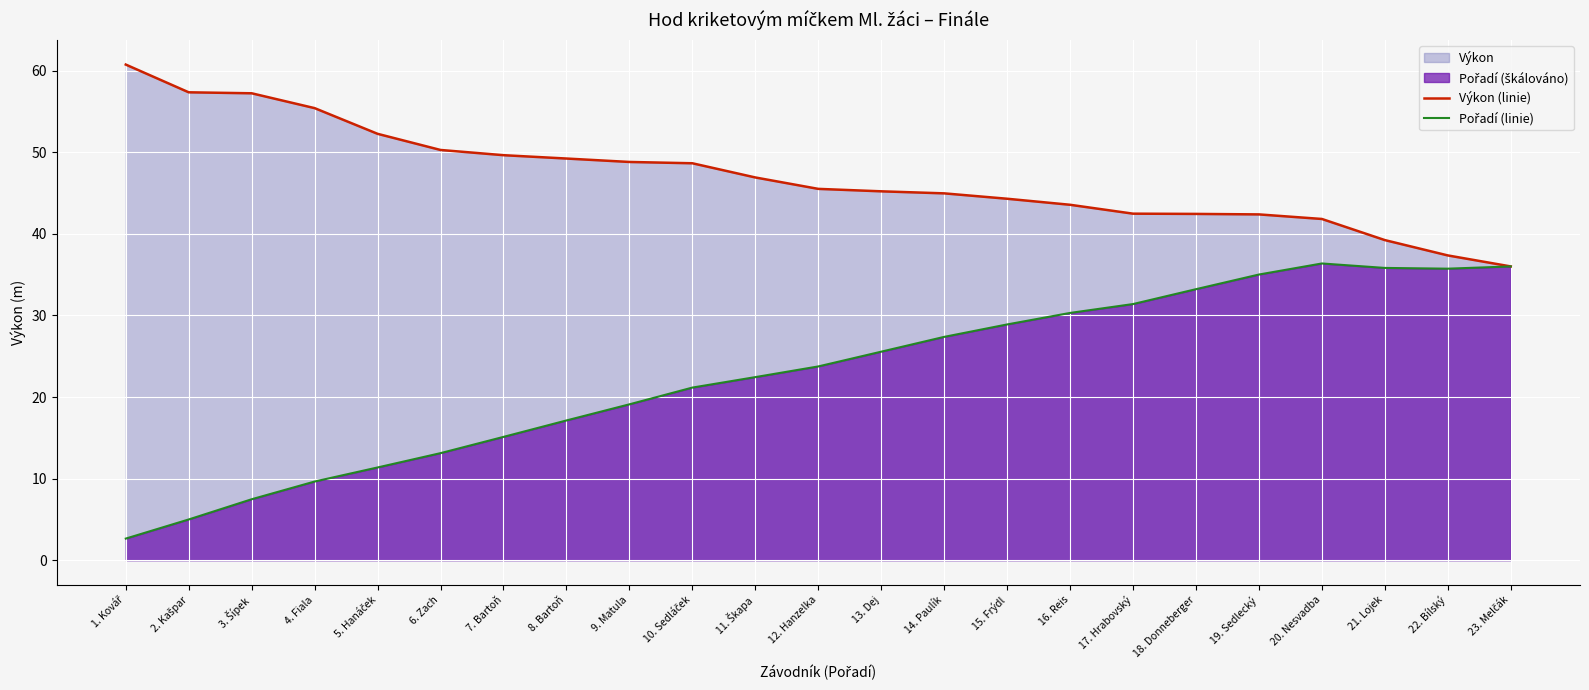

What is the label of the 13th point from the right?

11. Škapa